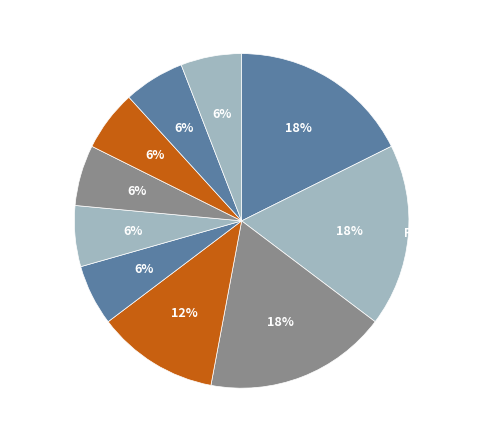

What percentage is the Olešná slice, to the nearest percent?

18%